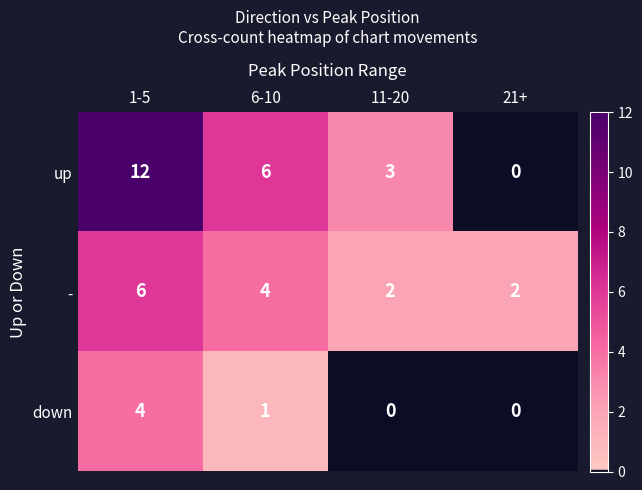

List the series in order of their peak value, lowest first.

down, -, up